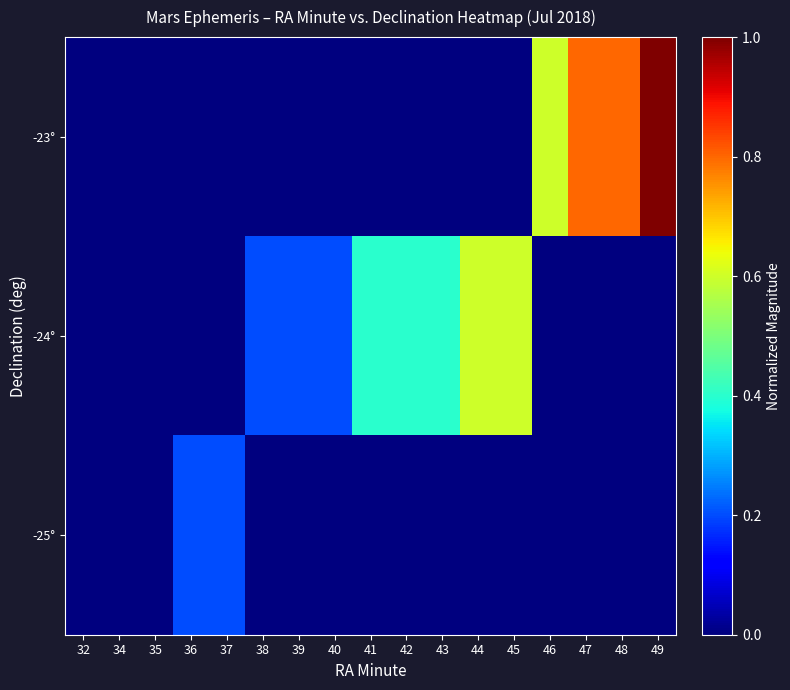

Which category has the lowest value across all series?

32